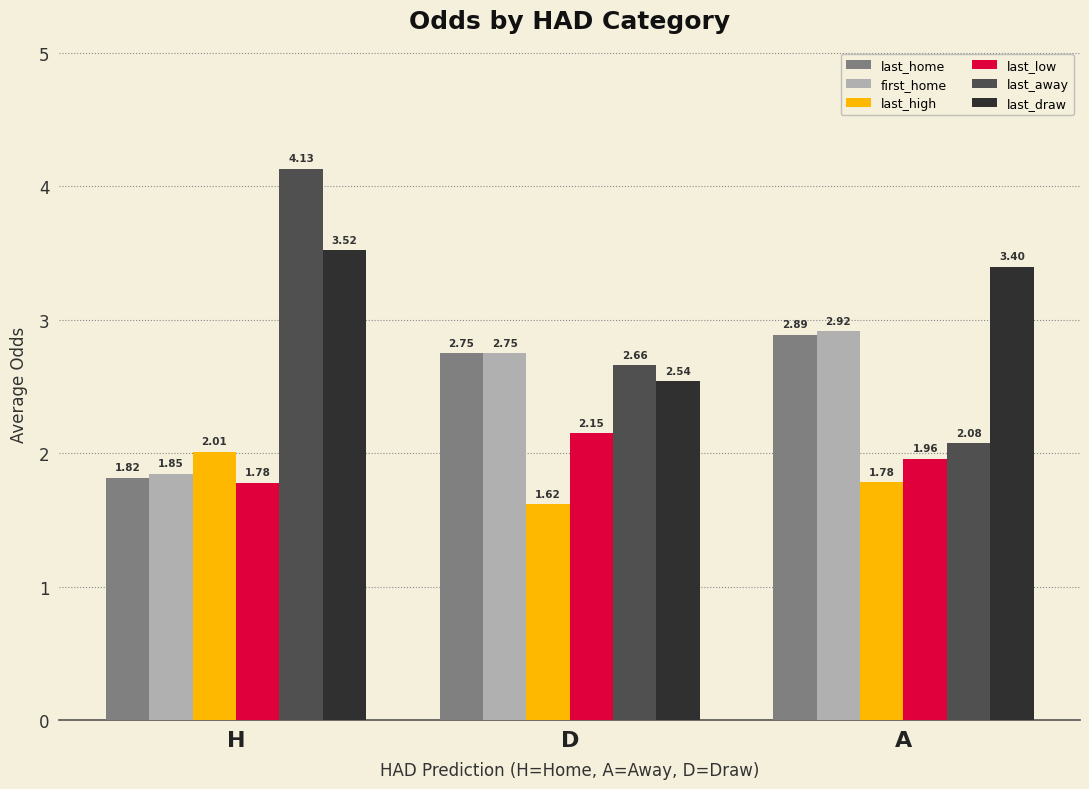

How many bars are there in total?

18